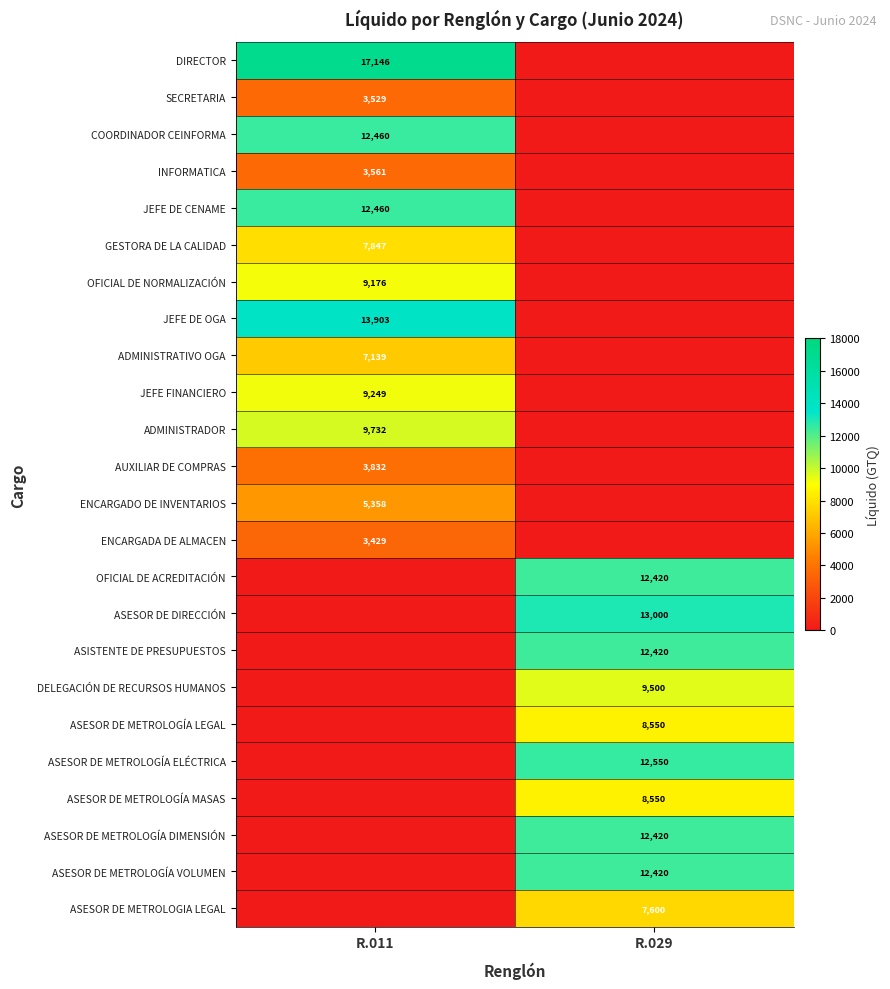

How many series are shown in this chart?

24